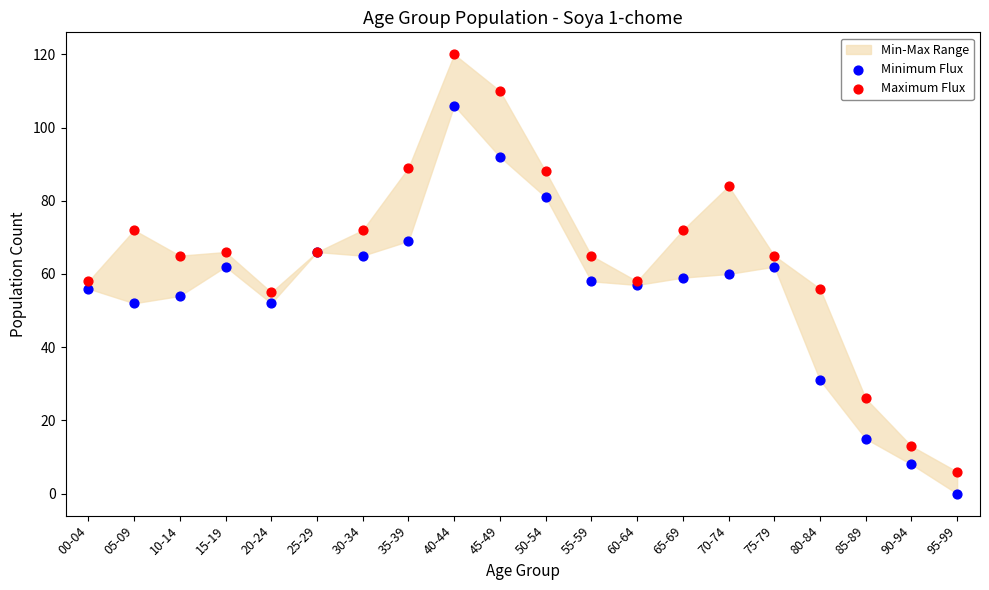

Which series contains the highest Y value?

Maximum Flux